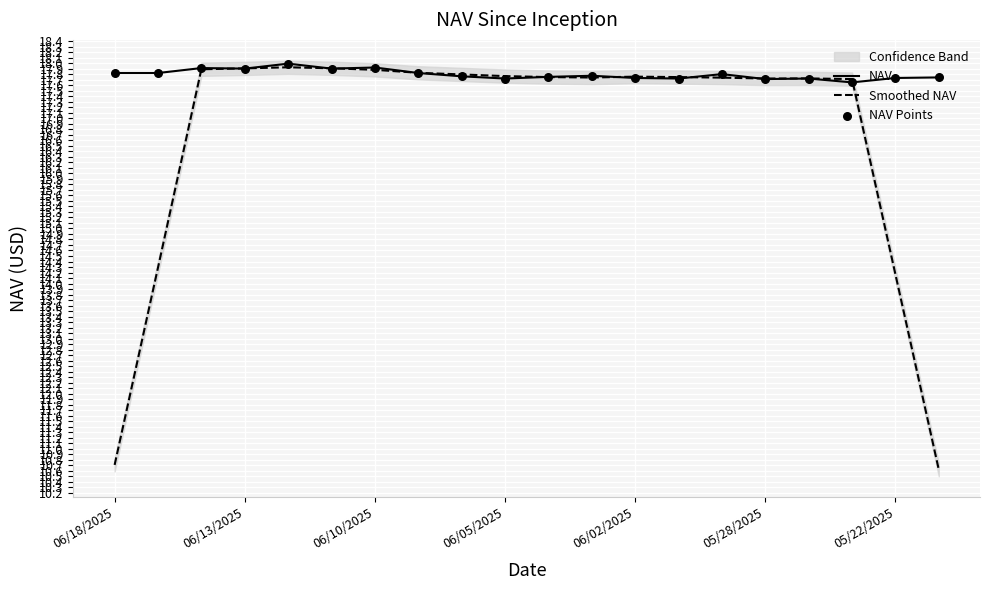

Which series contains the lowest Y value?

Smoothed NAV